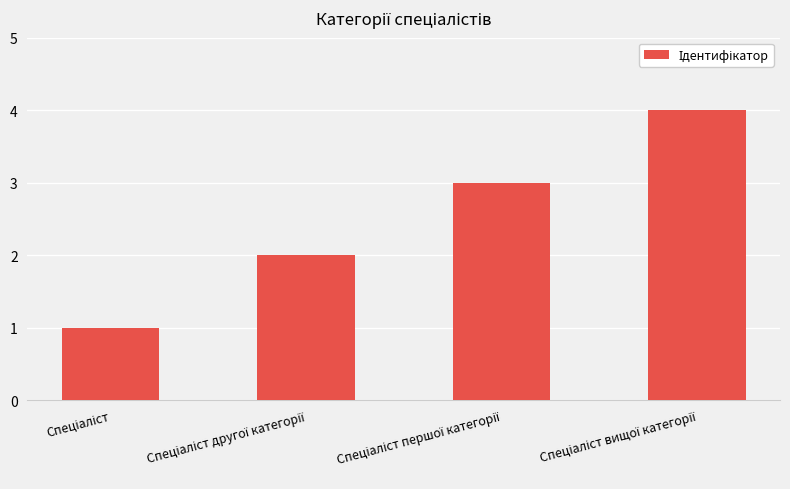

Reading left to right, what are all the values shown in this chart?

1	2	3	4